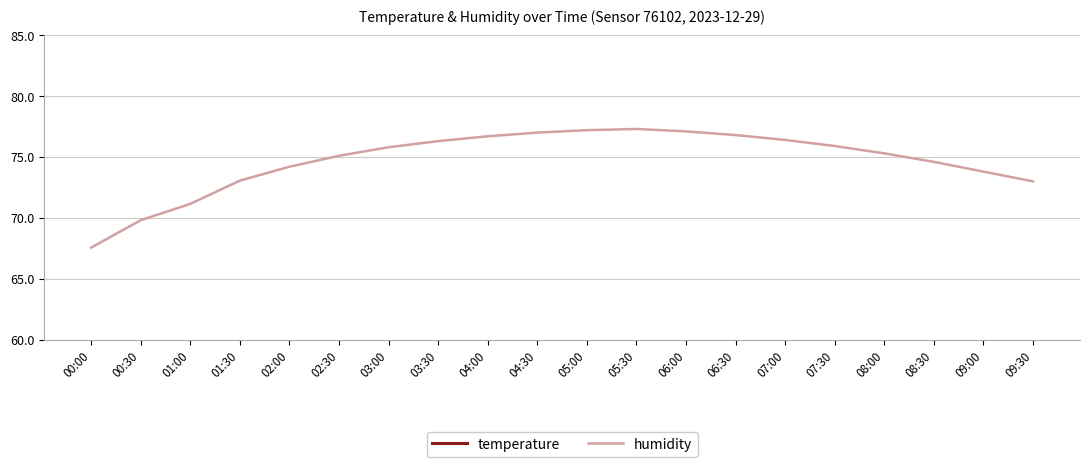

True or false: humidity and temperature intersect in this chart.

False